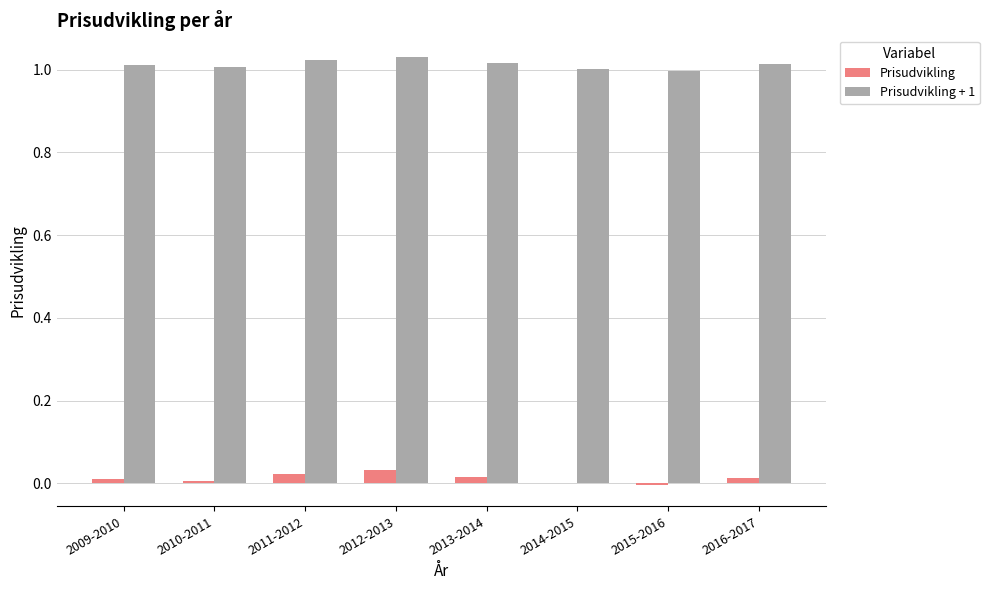

How many distinct data groups are displayed?

2